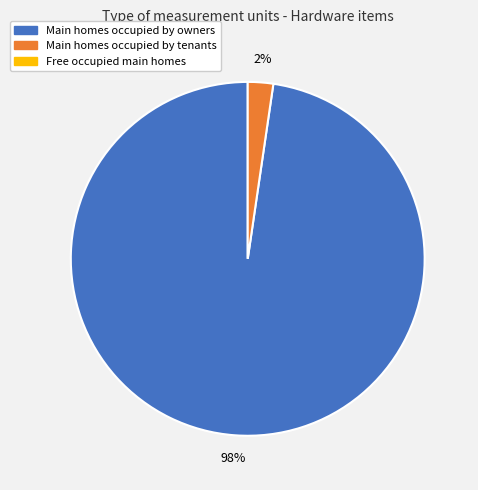

Is there any slice that represents more than half of the pie?

Yes